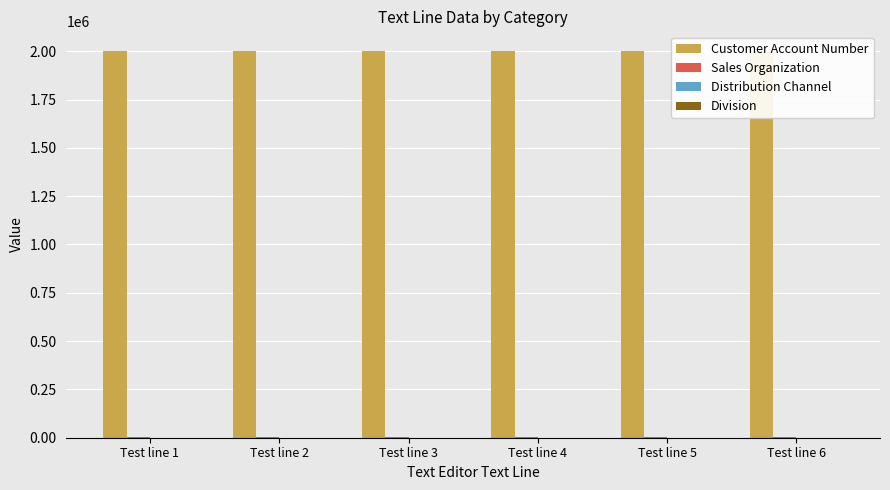

How many categories are shown in the chart?

6